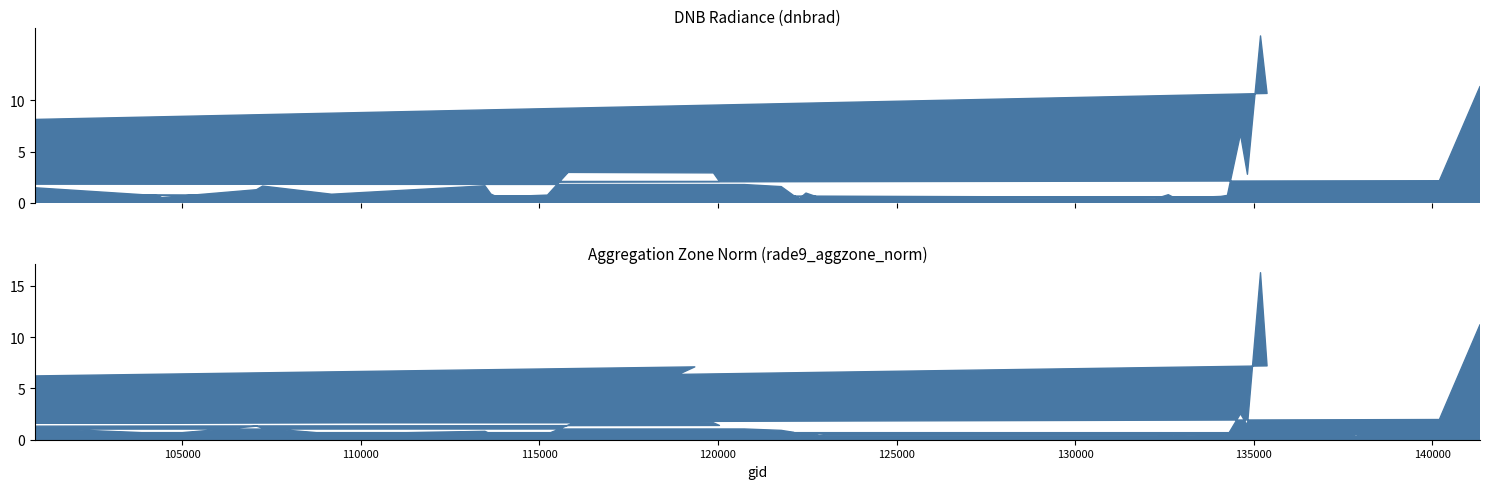

How many times do rade9_aggzone_norm and dnbrad cross each other?

12